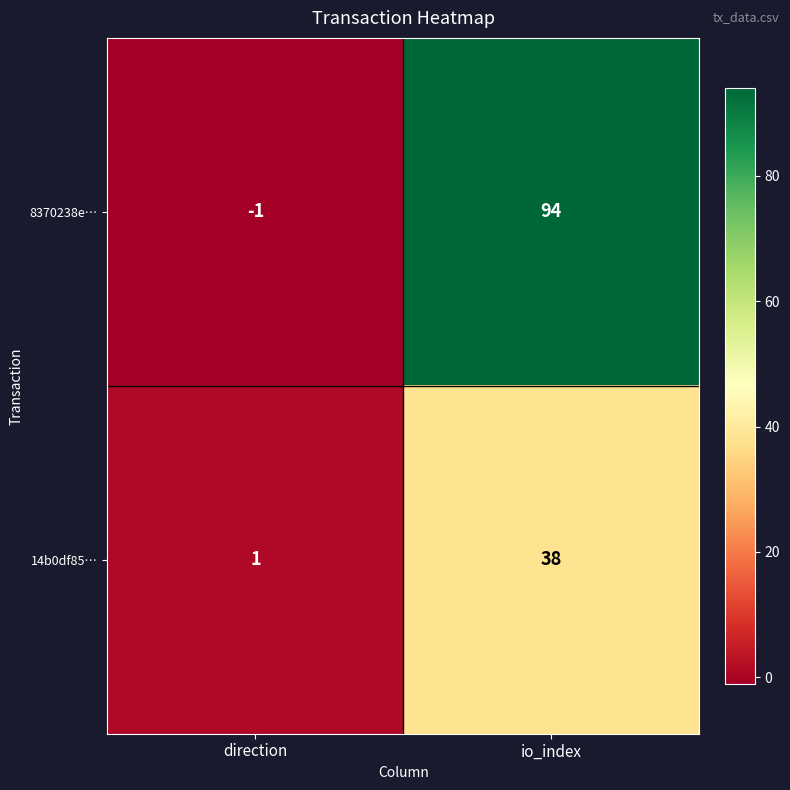

What is the average value of the 14b0df85… series?

20